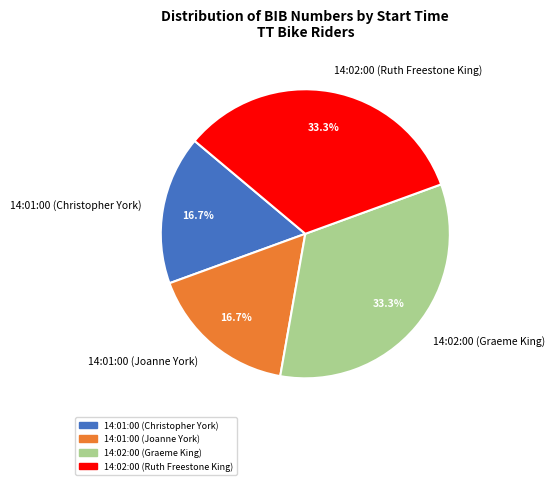

Between 14:01:00 (Joanne York) and 14:02:00 (Ruth Freestone King), which is larger?

14:02:00 (Ruth Freestone King)